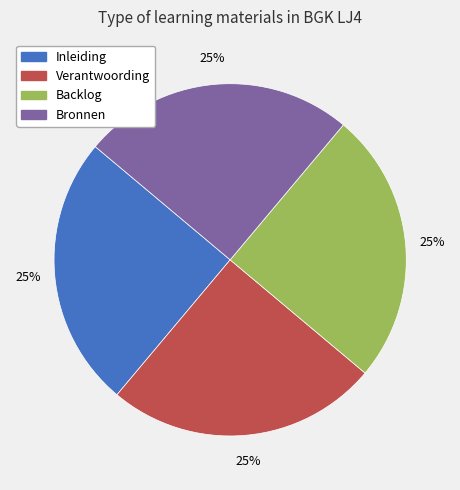

How many segments does this pie chart have?

4